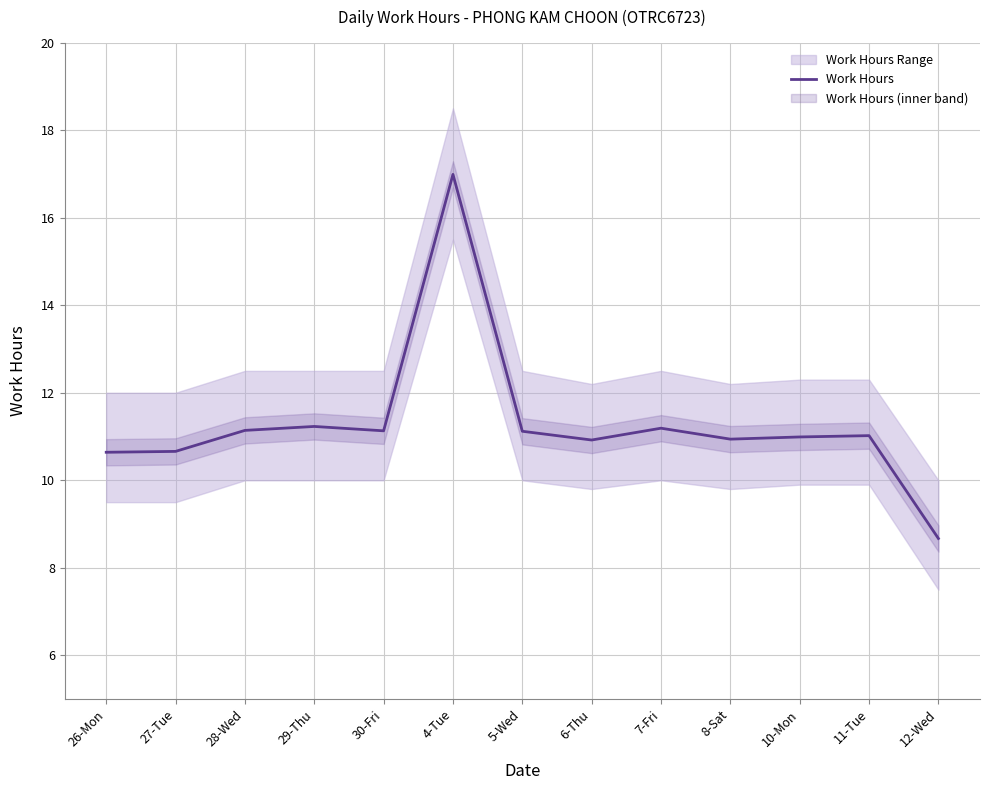

Rank the categories by value from lowest to highest.

12-Wed, 26-Mon, 27-Tue, 6-Thu, 8-Sat, 10-Mon, 11-Tue, 5-Wed, 30-Fri, 28-Wed, 7-Fri, 29-Thu, 4-Tue